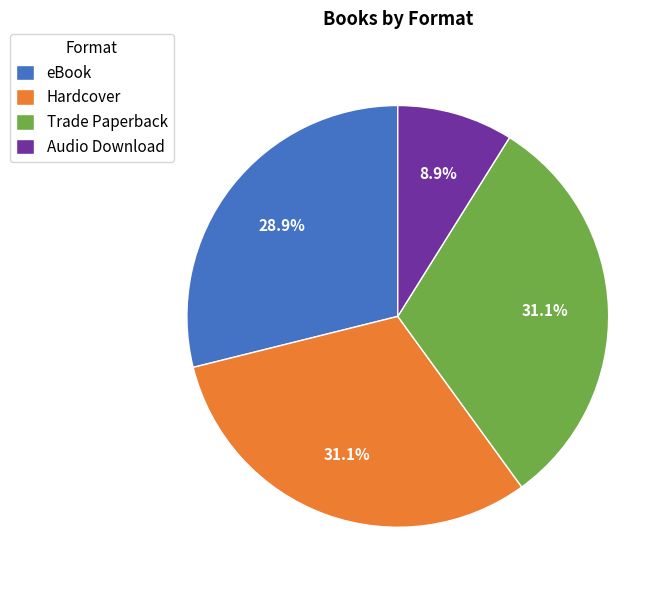

Between Trade Paperback and Audio Download, which is larger?

Trade Paperback